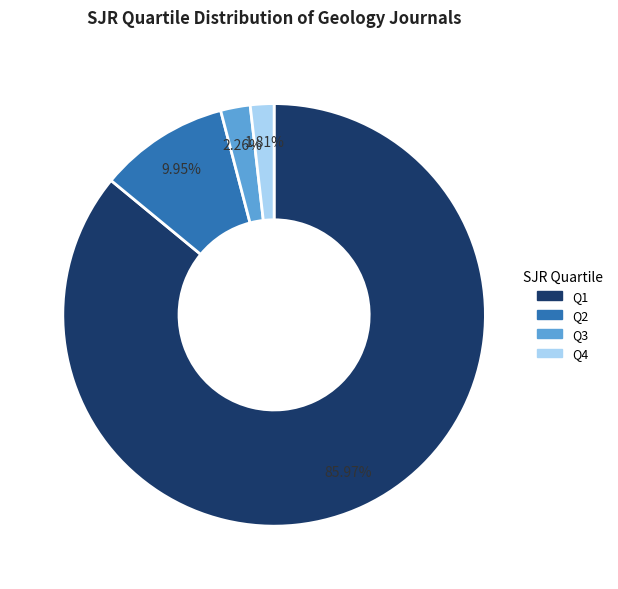

How many segments does this pie chart have?

4